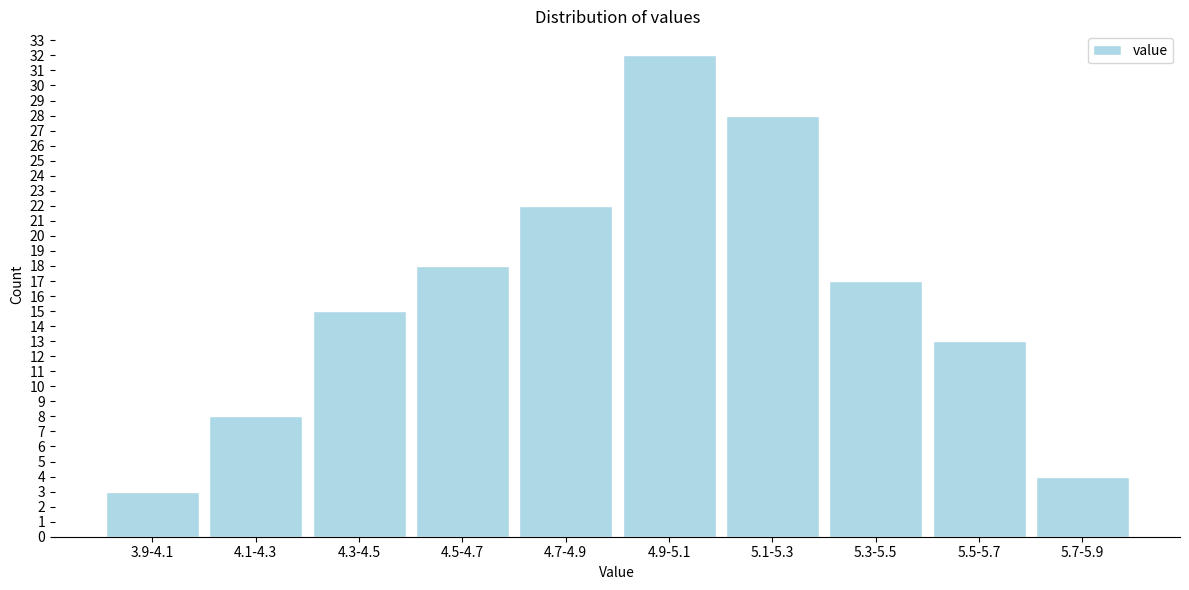

Reading right to left, what are all the values shown in this chart?

4	13	17	28	32	22	18	15	8	3